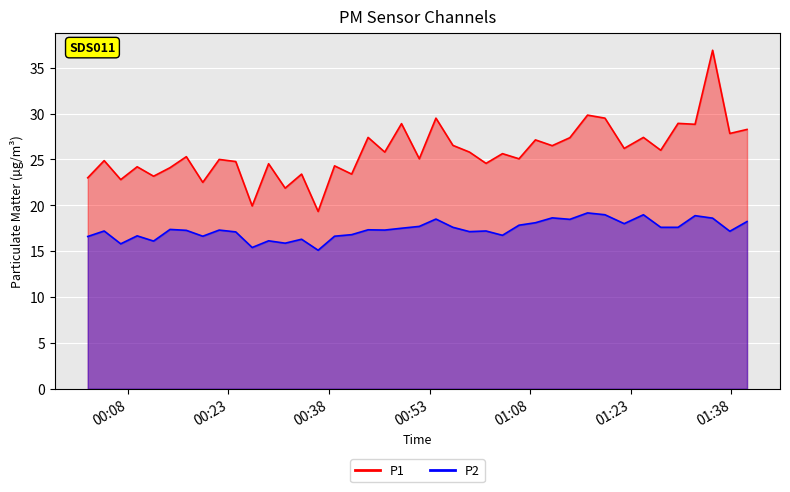

Is the value of P2 at 11 greater than the value of P1 at 16?

No